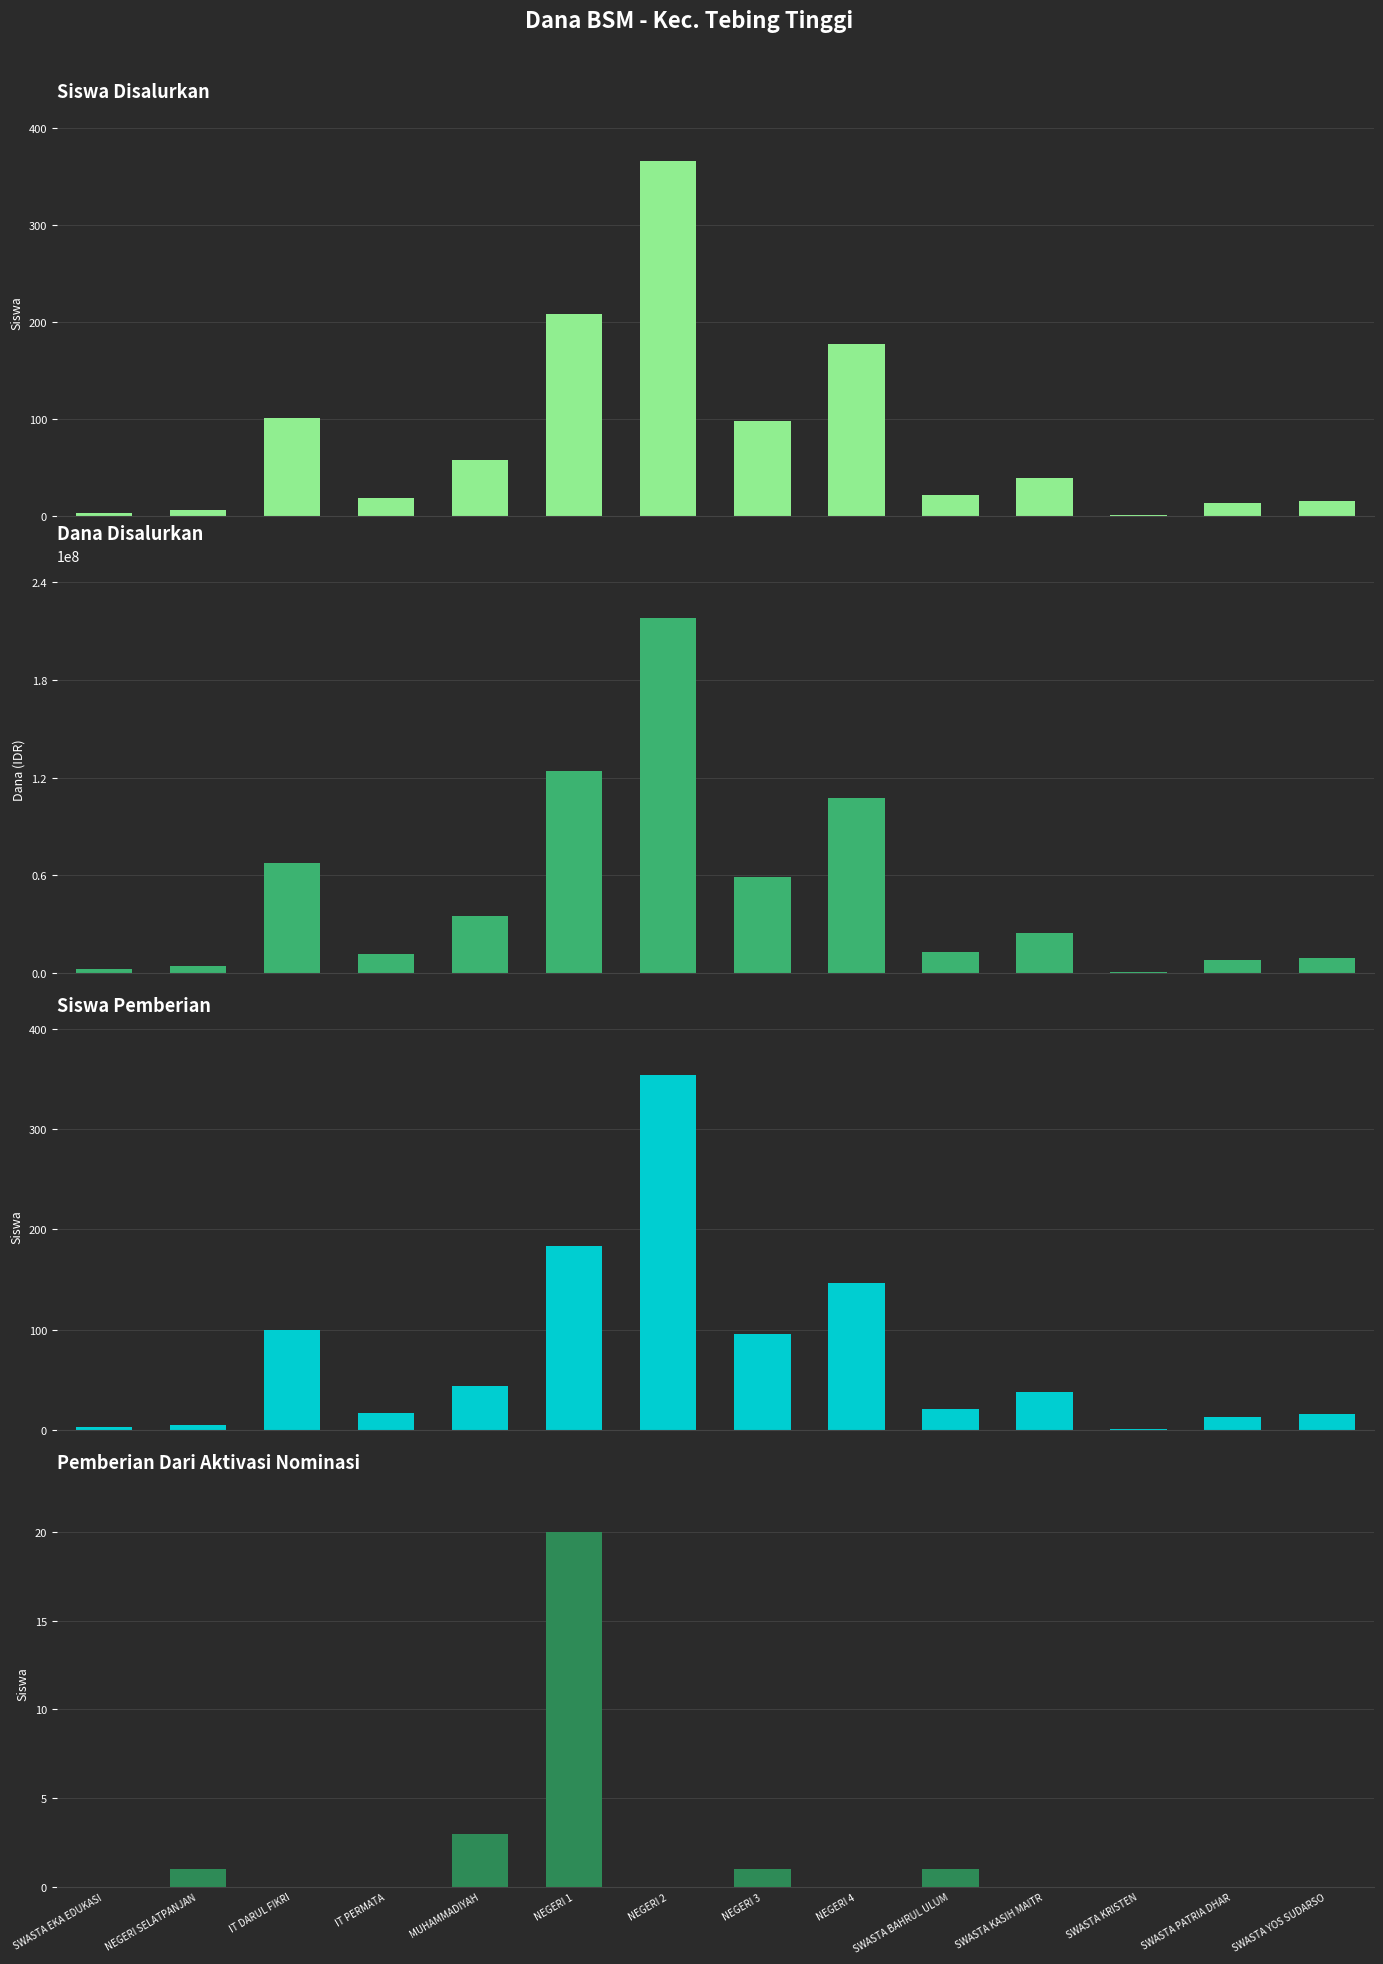

At which label does Dana Disalurkan first exceed 24375000?

IT DARUL FIKRI